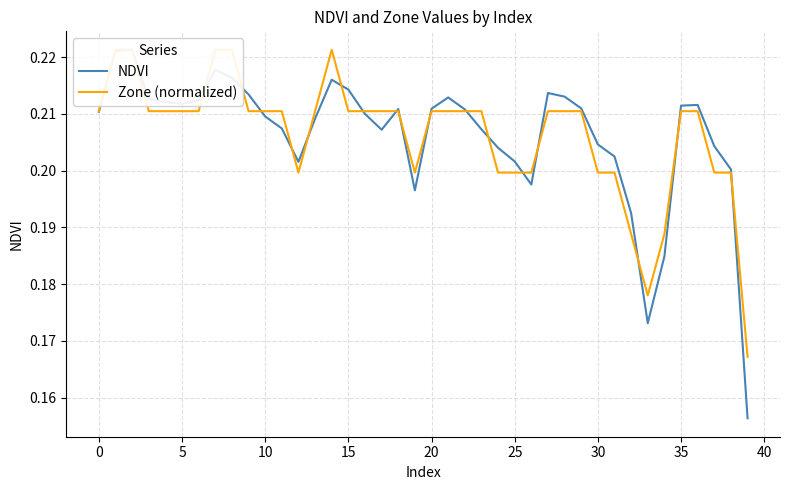

Is it true that Zone (normalized) equals 0.2 at 15?

True